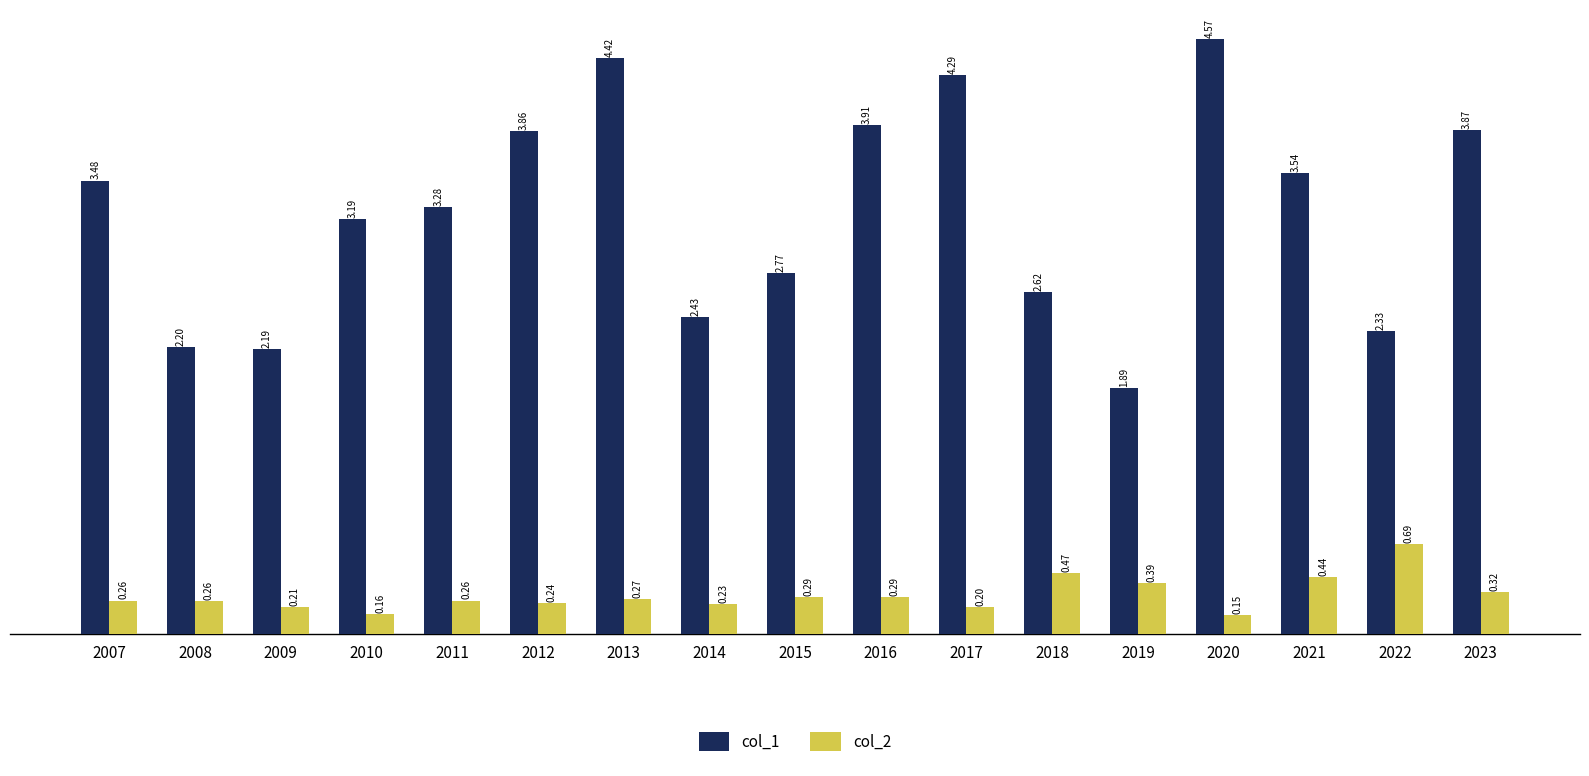

Between 2016 and 2019, which series saw the biggest shift?

col_1